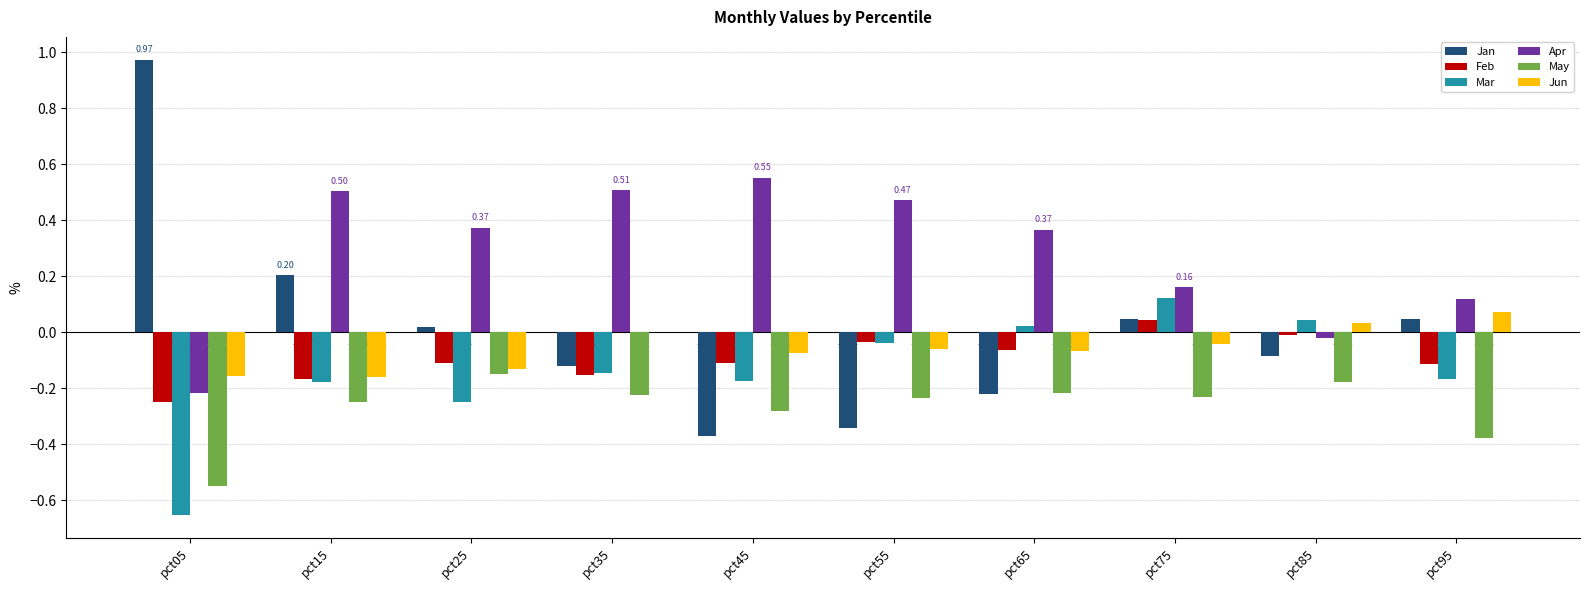

Between pct25 and pct95, which series saw the biggest shift?

Apr